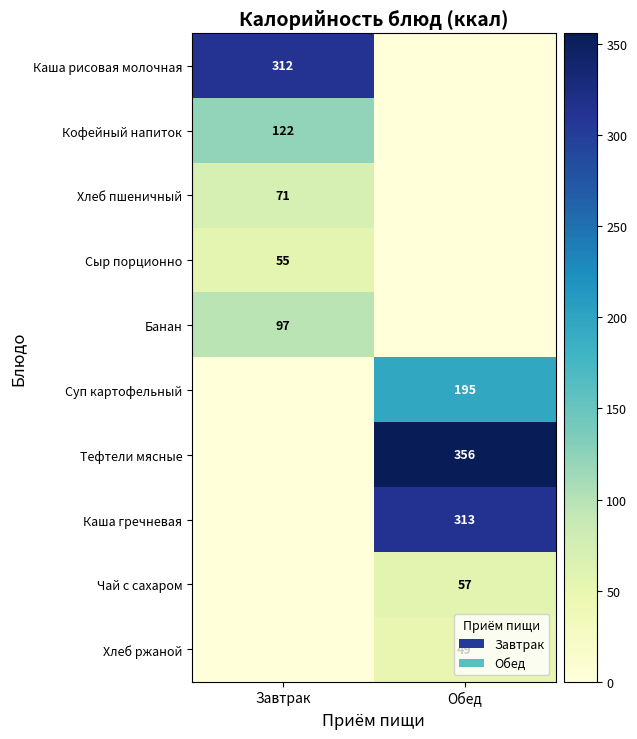

Count the number of data series in this chart.

10